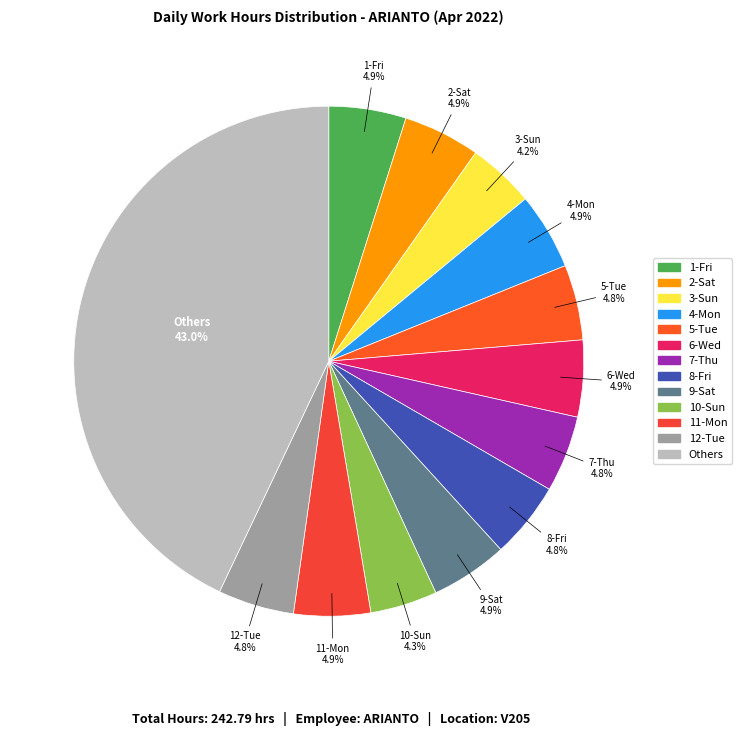

Combined, do 10-Sun and 2-Sat account for over 50%?

No